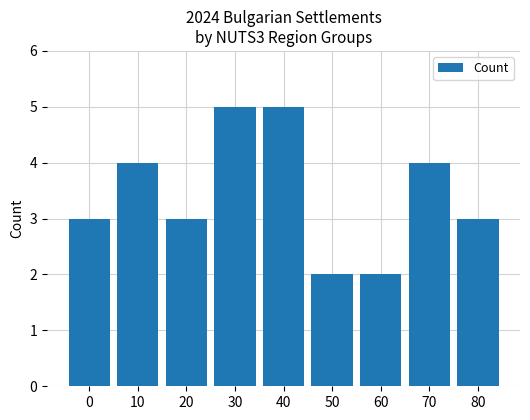

What is the ratio of the value at 20 to the value at 50?

1.5